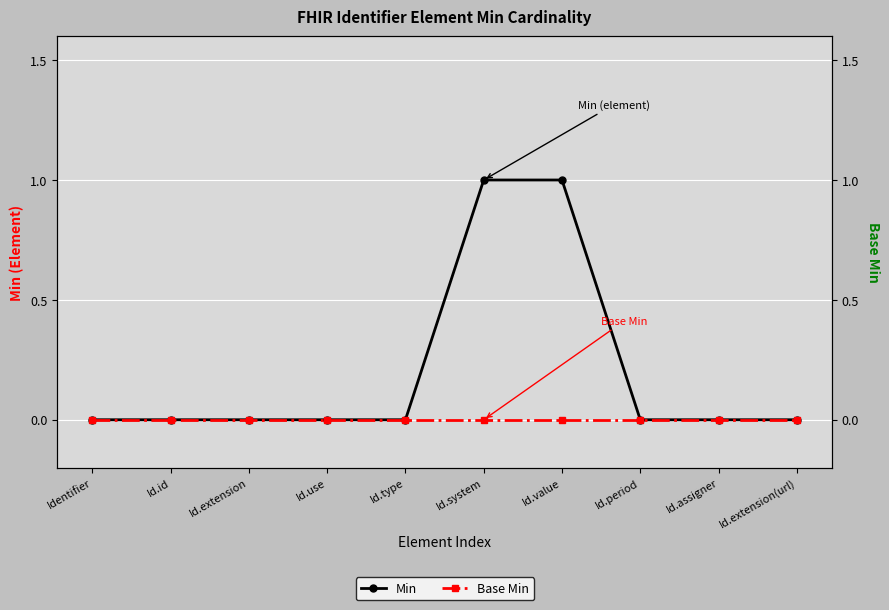

True or false: Min has a value of 0 at Id.id.

True